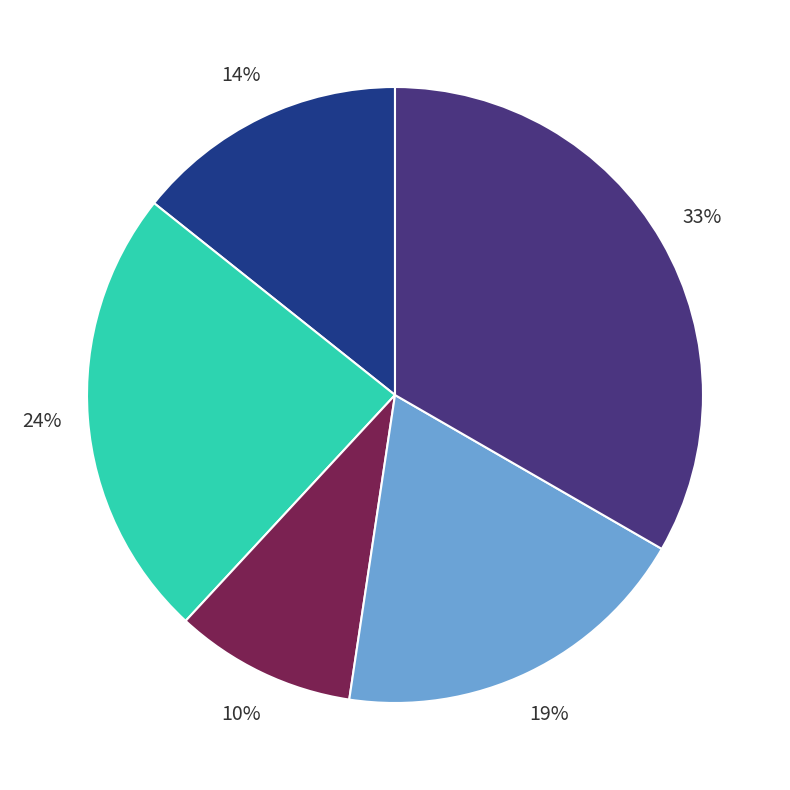

How many segments does this pie chart have?

5